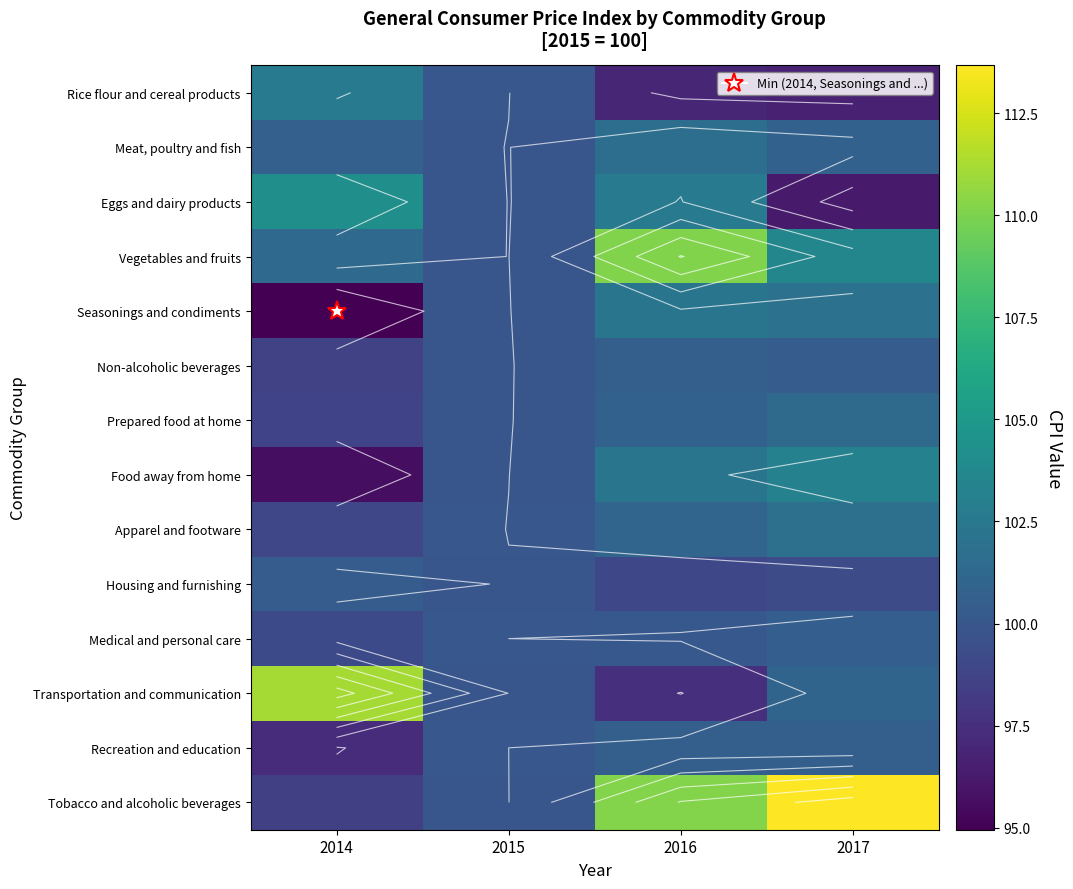

Rank the series at 2015 from lowest to highest value.

Housing and furnishing, Transportation and communication, Eggs and dairy products, Seasonings and condiments, Meat, poultry and fish, Vegetables and fruits, Non-alcoholic beverages, Prepared food at home, Tobacco and alcoholic beverages, Food away from home, Medical and personal care, Recreation and education, Rice flour and cereal products, Apparel and footware